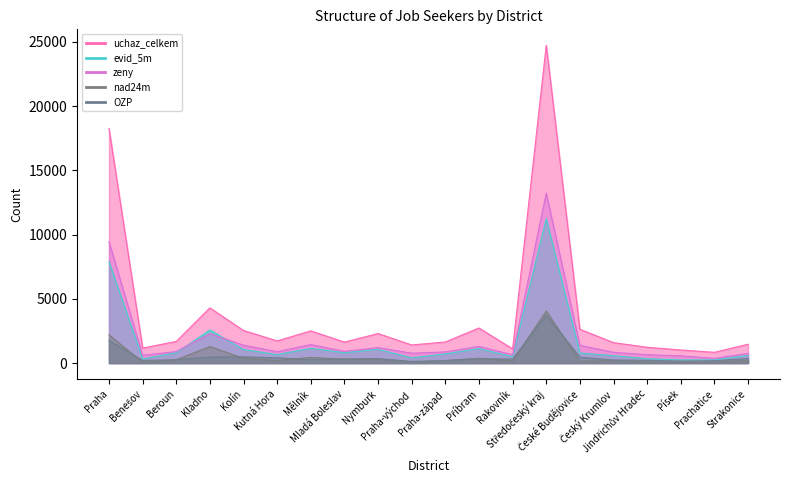

What is the minimum value for evid_5m?

247